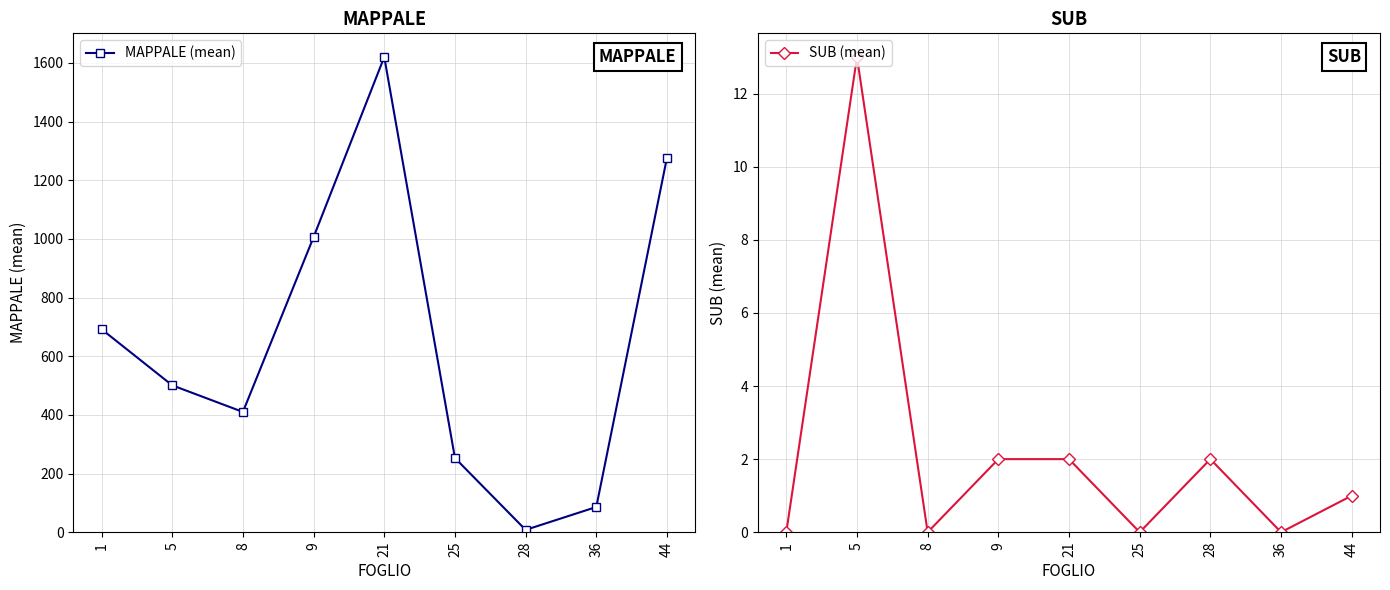

At which category is the sum across all series the highest?

21